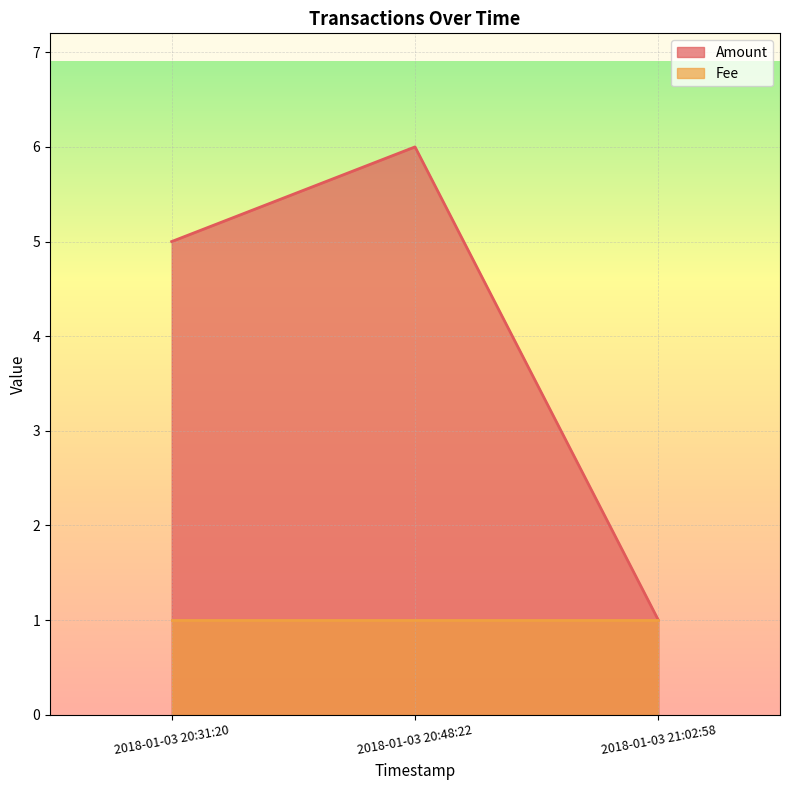

What is the greatest value displayed?

6